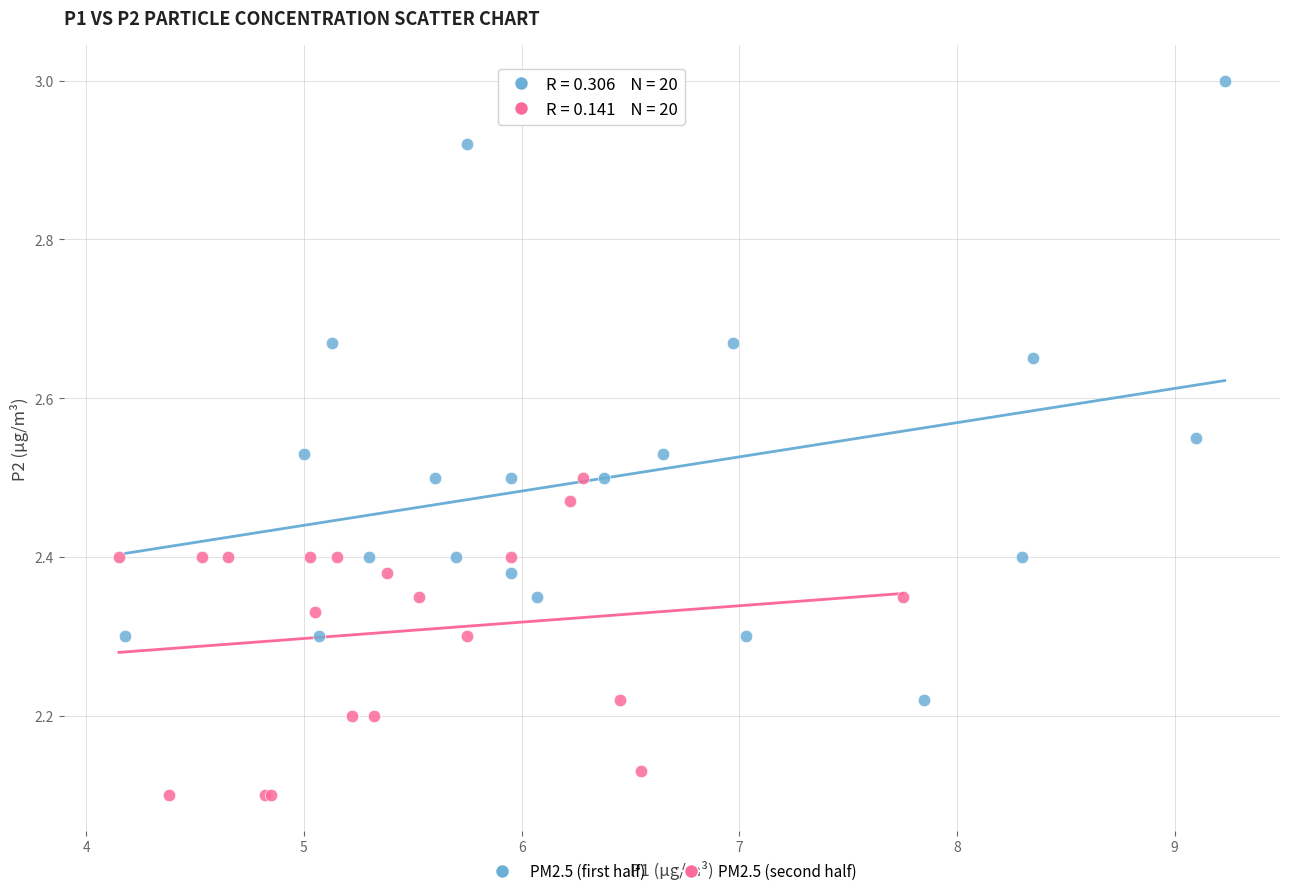

Which series reaches the minimum Y coordinate?

PM2.5 (second half)